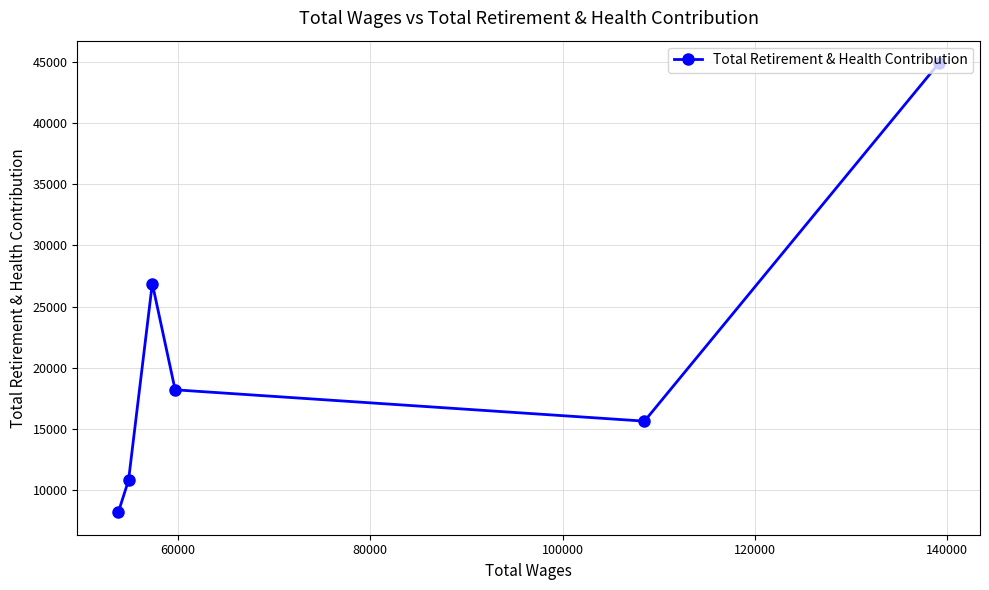

What is the value of the 5th point from the left?

15640